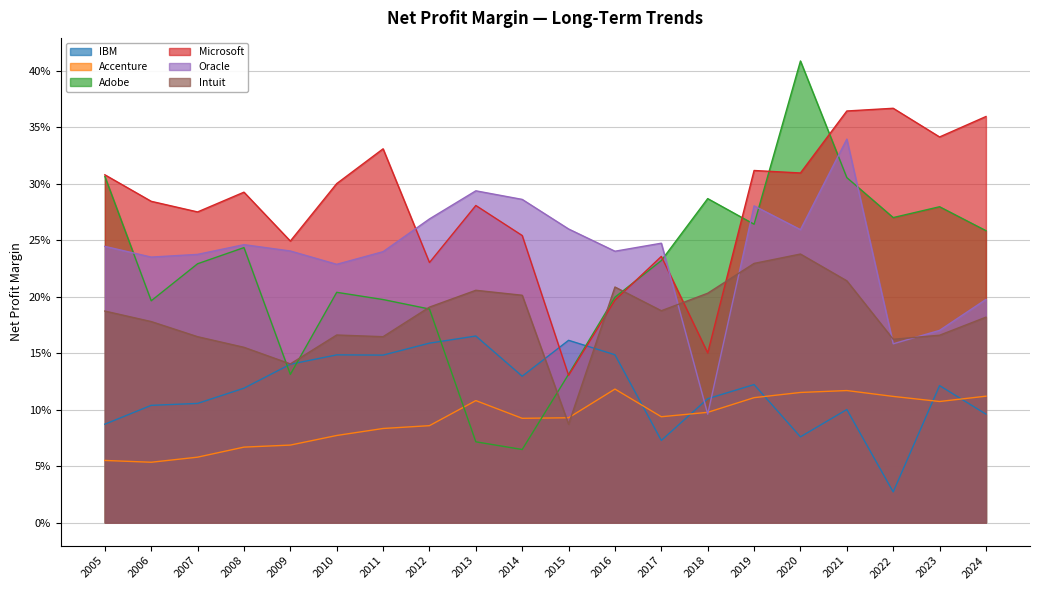

After their last crossing, which series has the higher values: Intuit or IBM?

Intuit